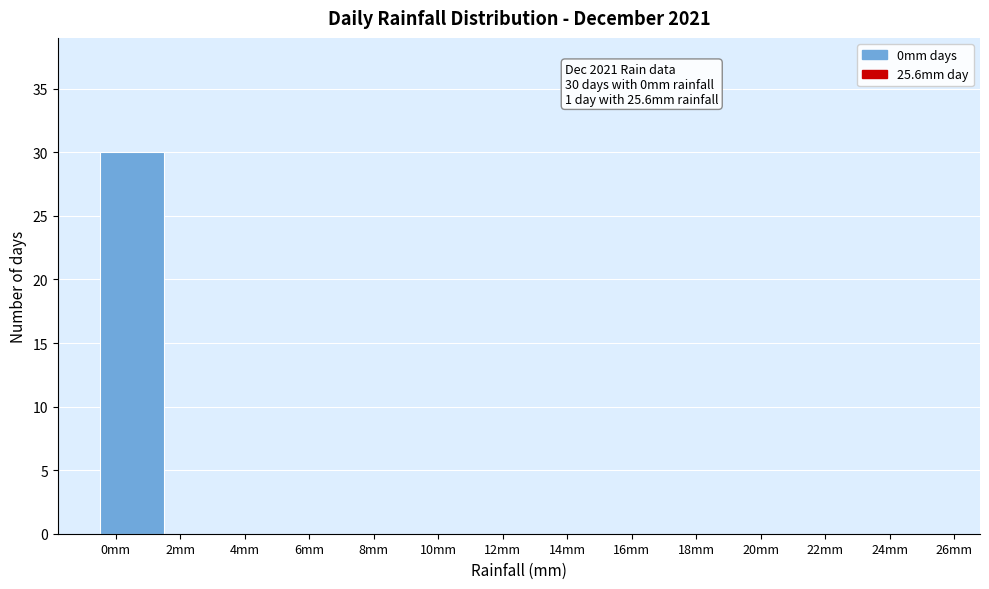

Which range on the x-axis has the tallest bar?

-0.5 to 1.5